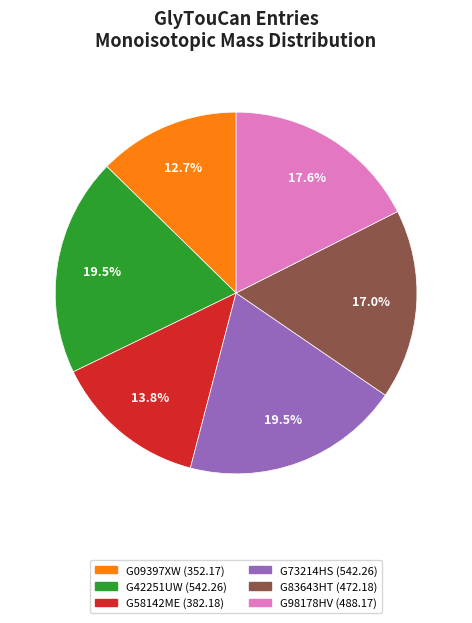

Is there any slice that represents more than half of the pie?

No